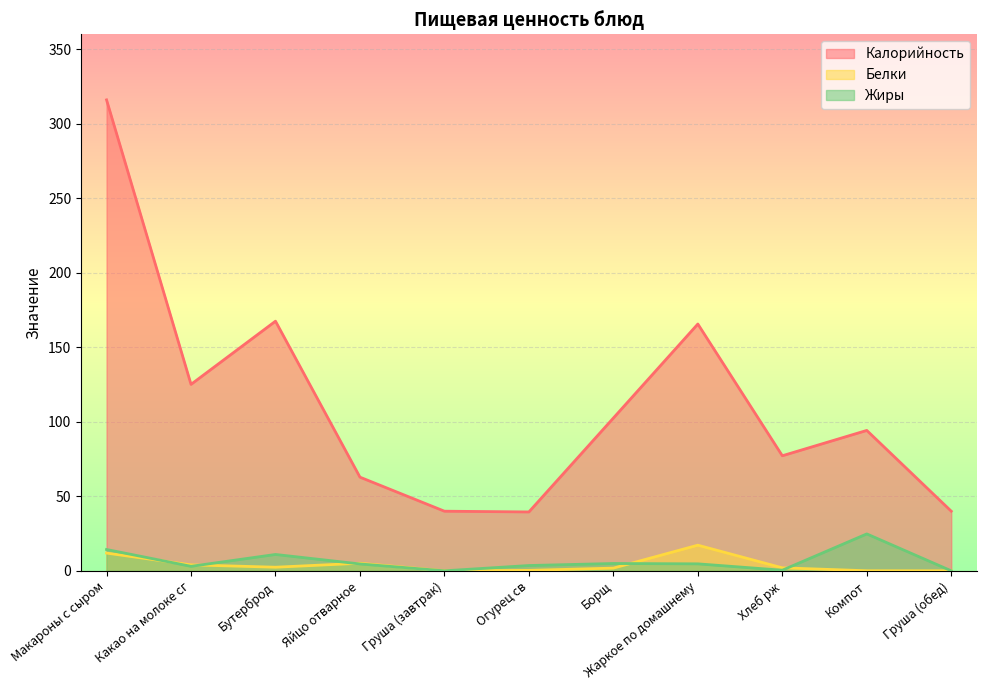

What is the label of the 3rd point from the left?

Бутерброд